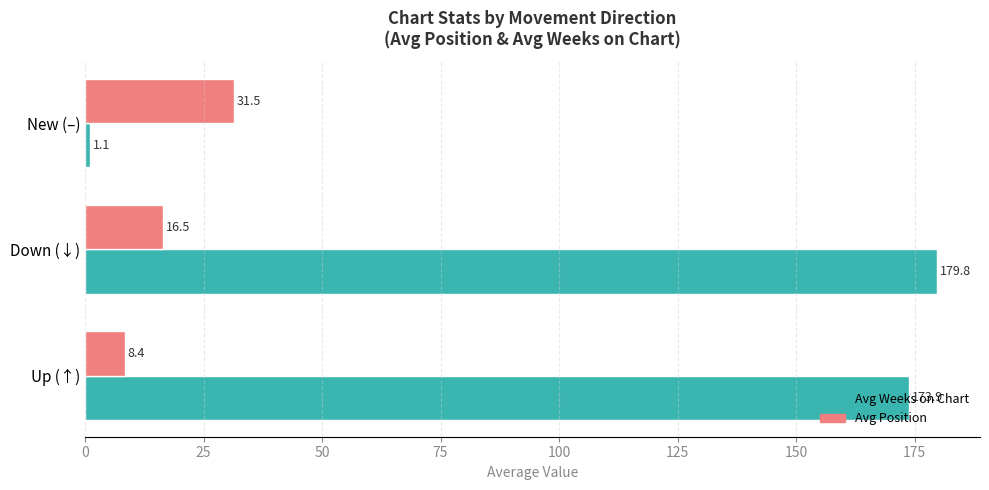

What value does the Avg Position series have at New (–)?

31.5